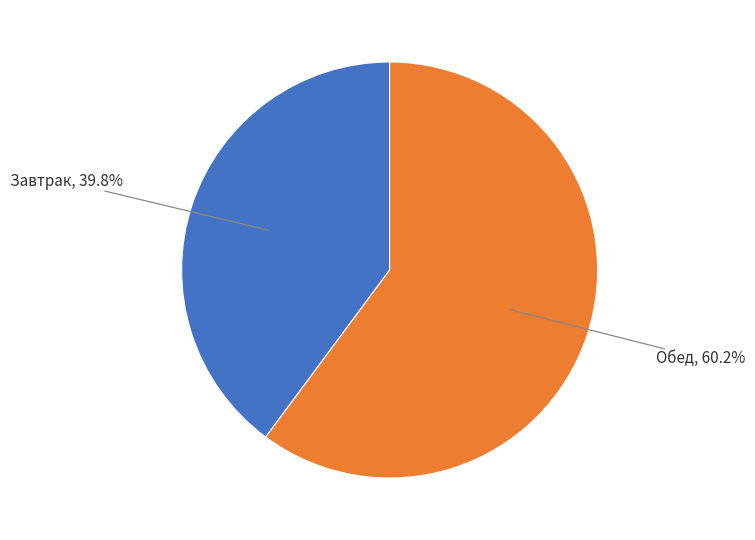

Is there any slice that represents more than half of the pie?

Yes